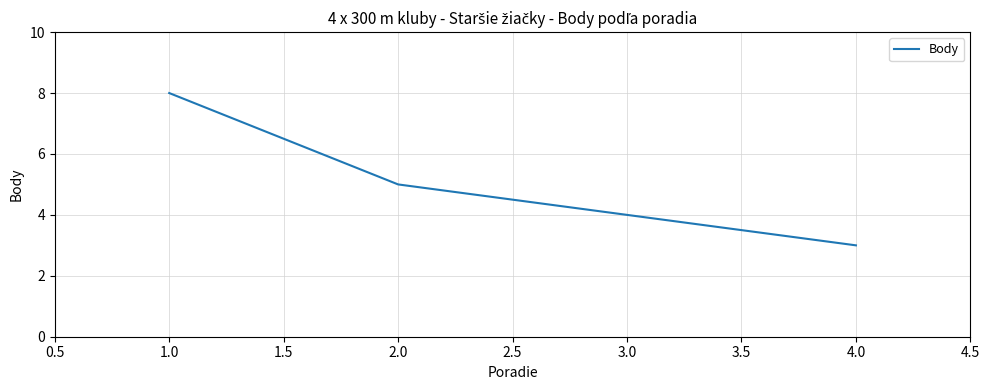

List the labels in order of value, largest first.

1.0, 2.0, 3.0, 4.0